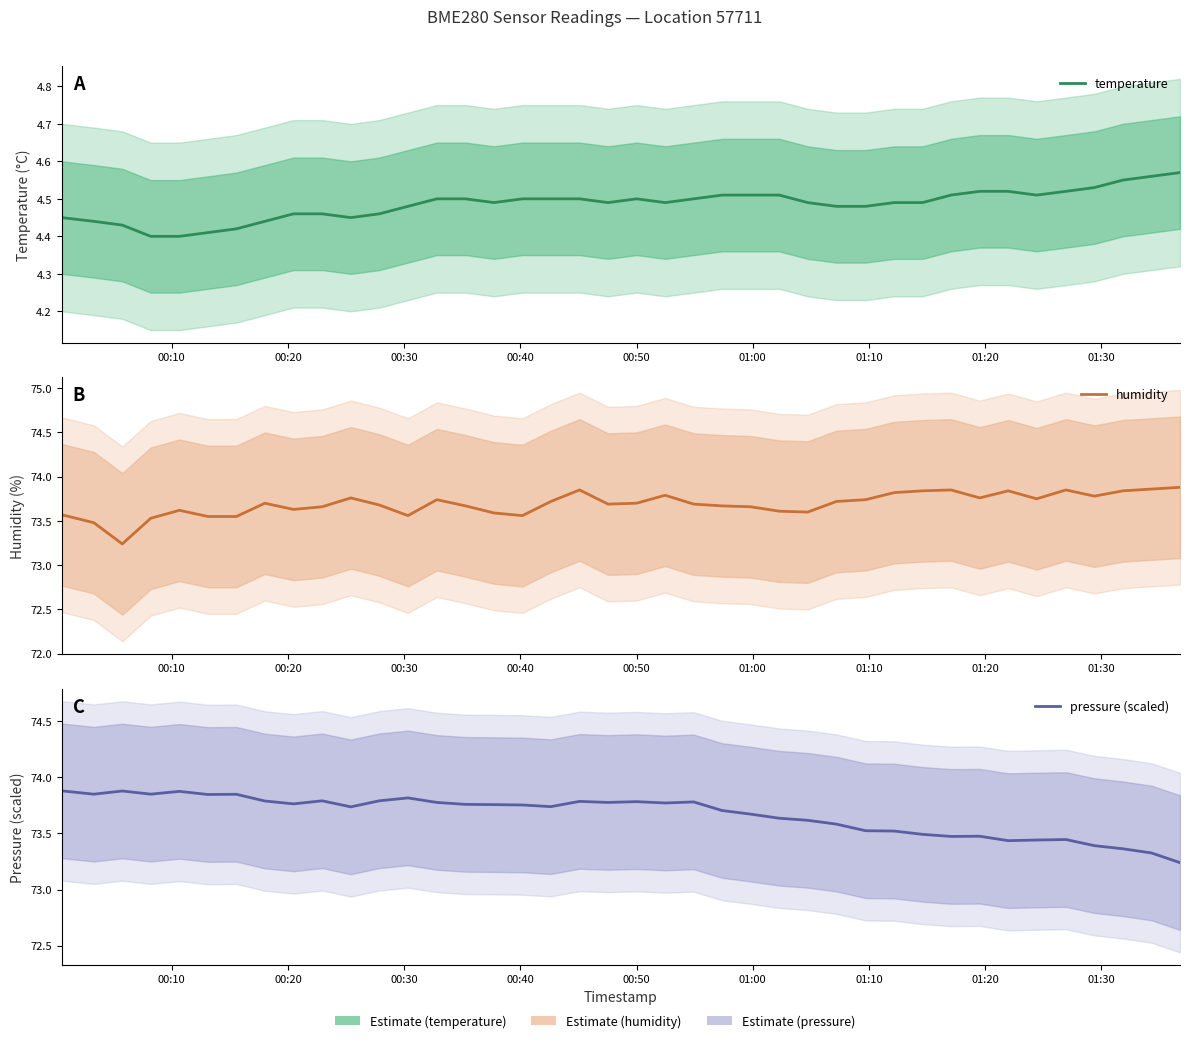

Where is the first local minimum for pressure (scaled)?

00:20